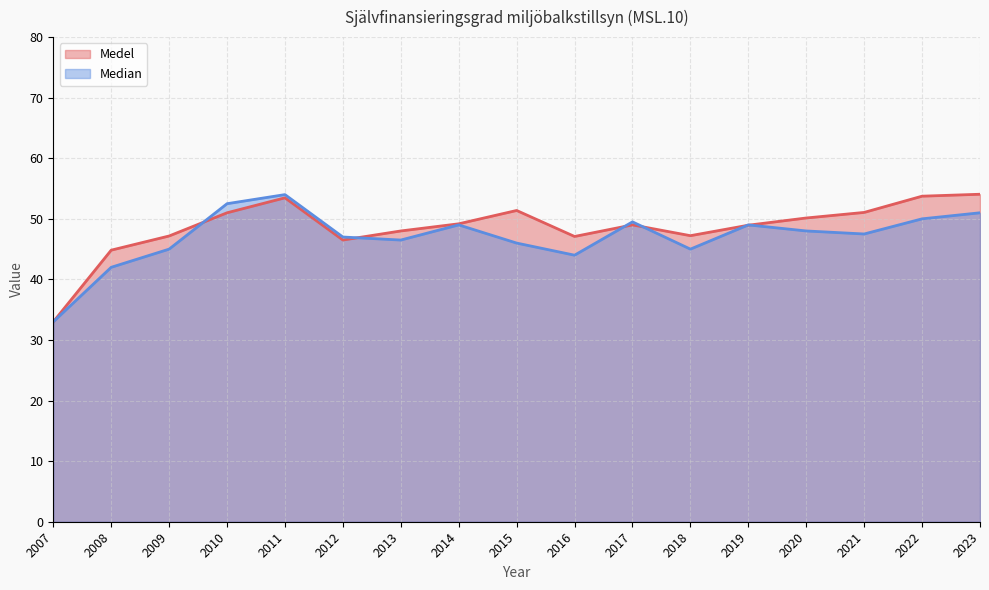

What is the average value of the Median series?

47.0